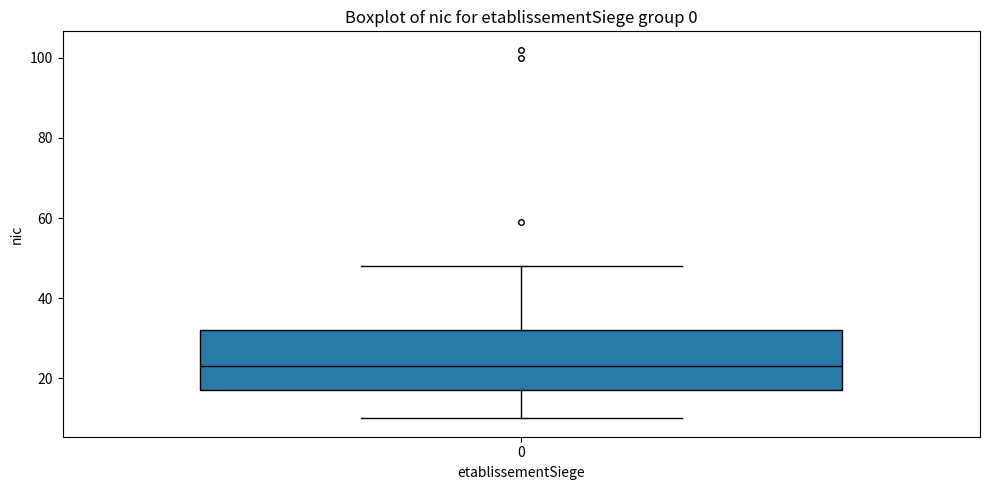

Read this box plot against the y-axis: the position of the median line, the range covered by the box, and the ends of both whiskers. The values are not printed on the chart, so give them approximately, as read against the axis.

median 24, box 18 to 32, whiskers 10 to 48